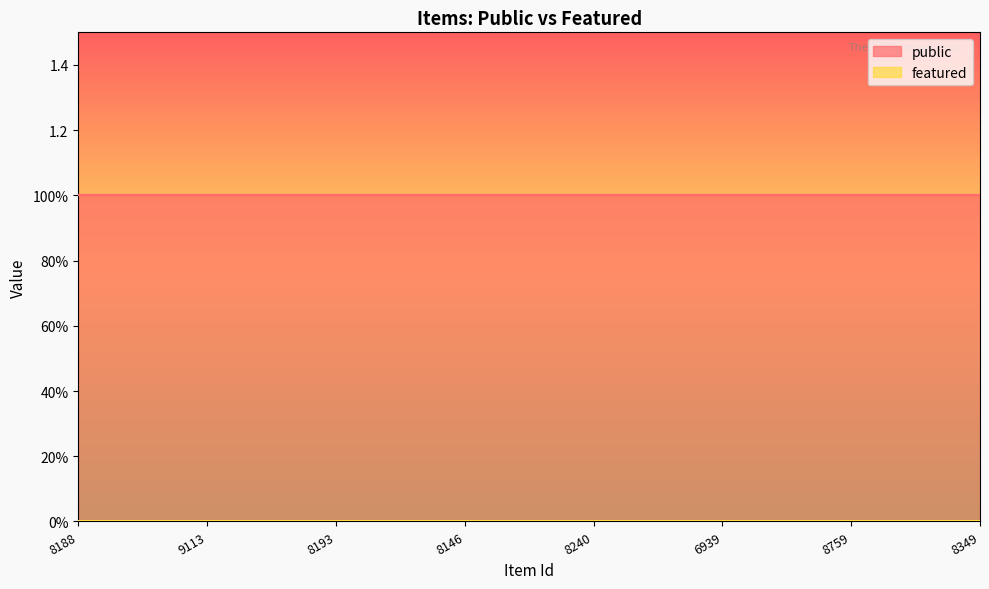

Reading right to left, extract all data points from this chart.

public: 8349=1	8759=1	6939=1	8240=1	8146=1	8193=1	9113=1	8188=1
featured: 8349=0	8759=0	6939=0	8240=0	8146=0	8193=0	9113=0	8188=0